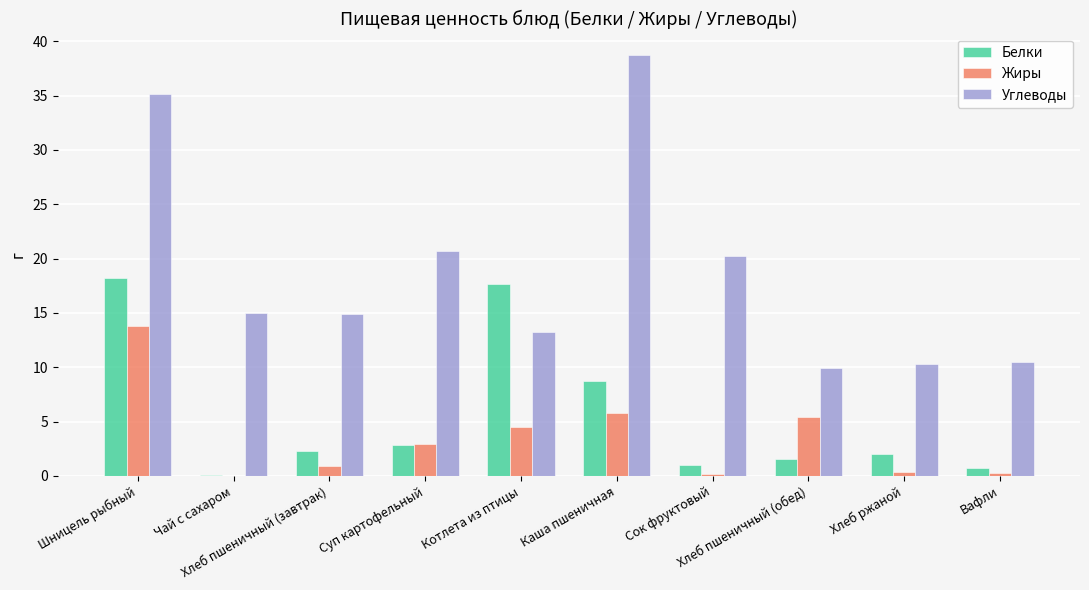

True or false: Белки has a value of 31.9 at Шницель рыбный.

False